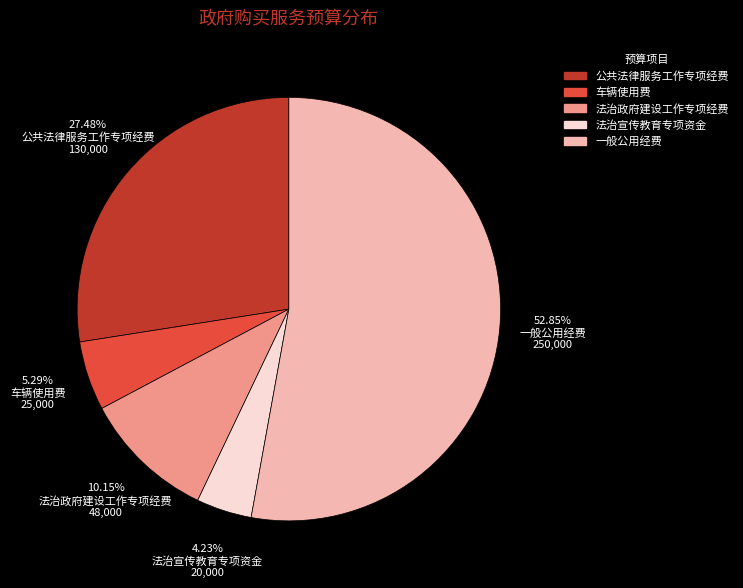

The 公共法律服务工作专项经费 slice represents 33% of the pie. True or false?

False